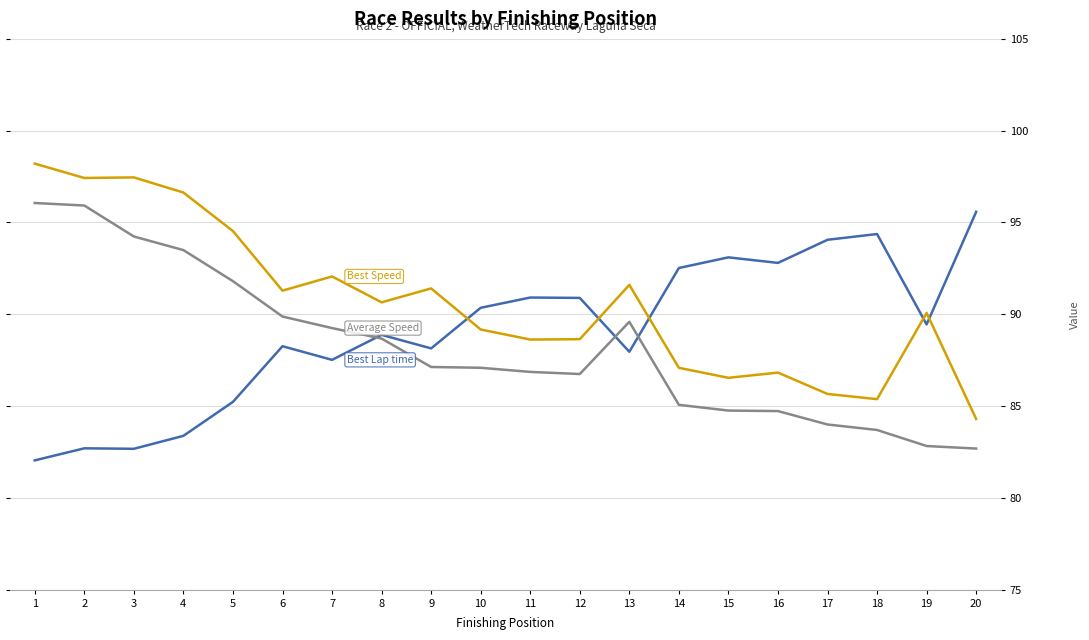

True or false: Best Speed and Average Speed intersect in this chart.

False